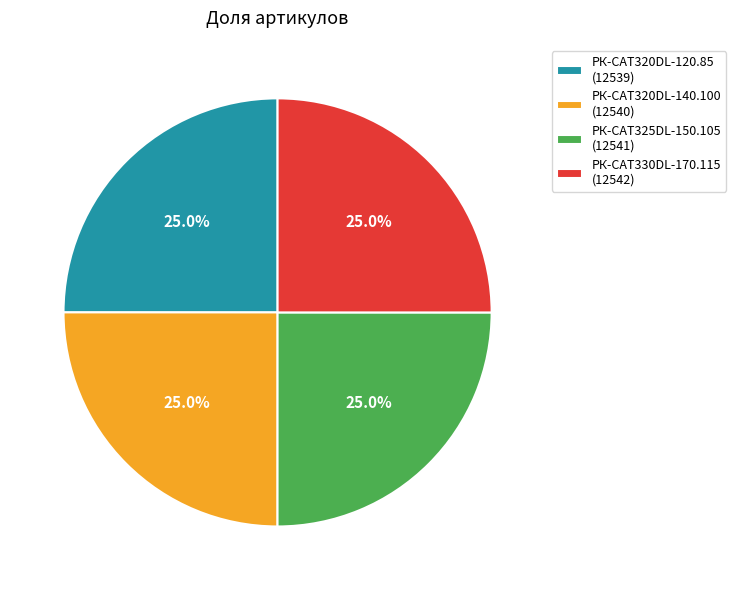

To the nearest percent, what portion does РК-CAT330DL-170.115 represent?

25%